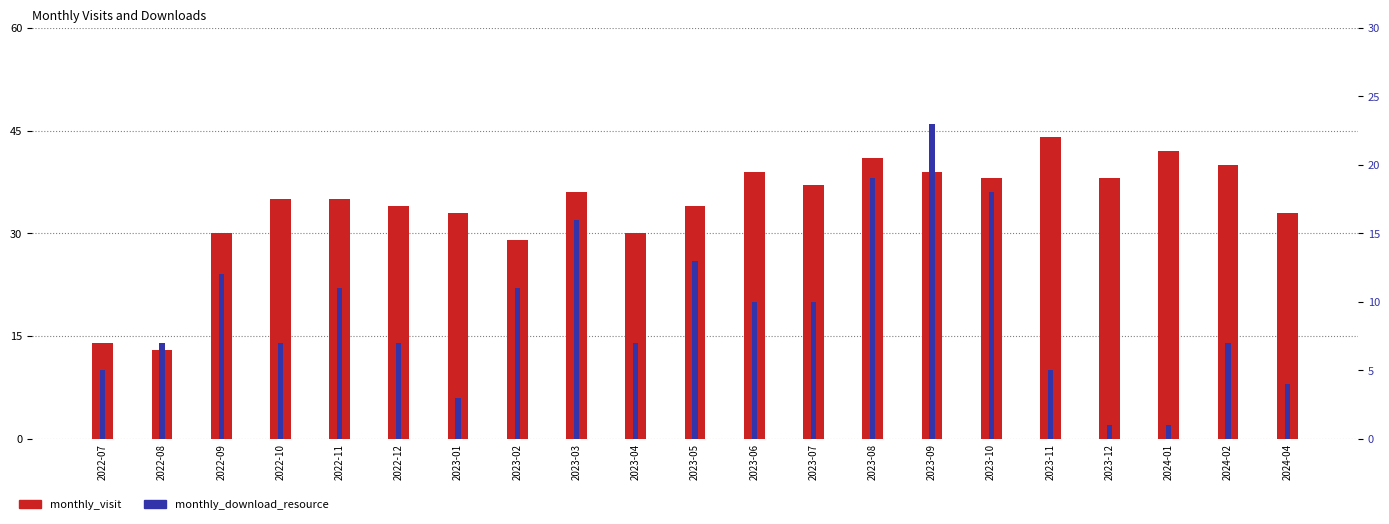

What is the difference between the maximum and second lowest values in the monthly_visit series?

30